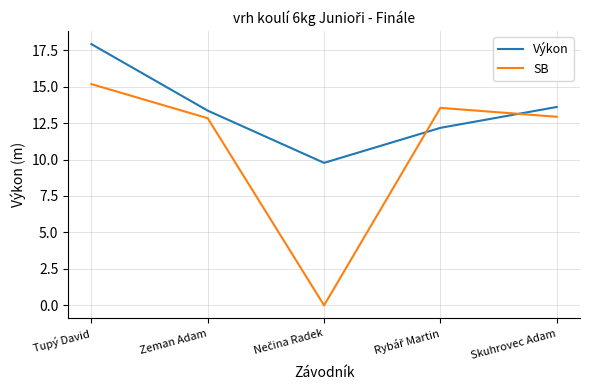

What is the spread (max minus min) of values at Tupý David?

2.7